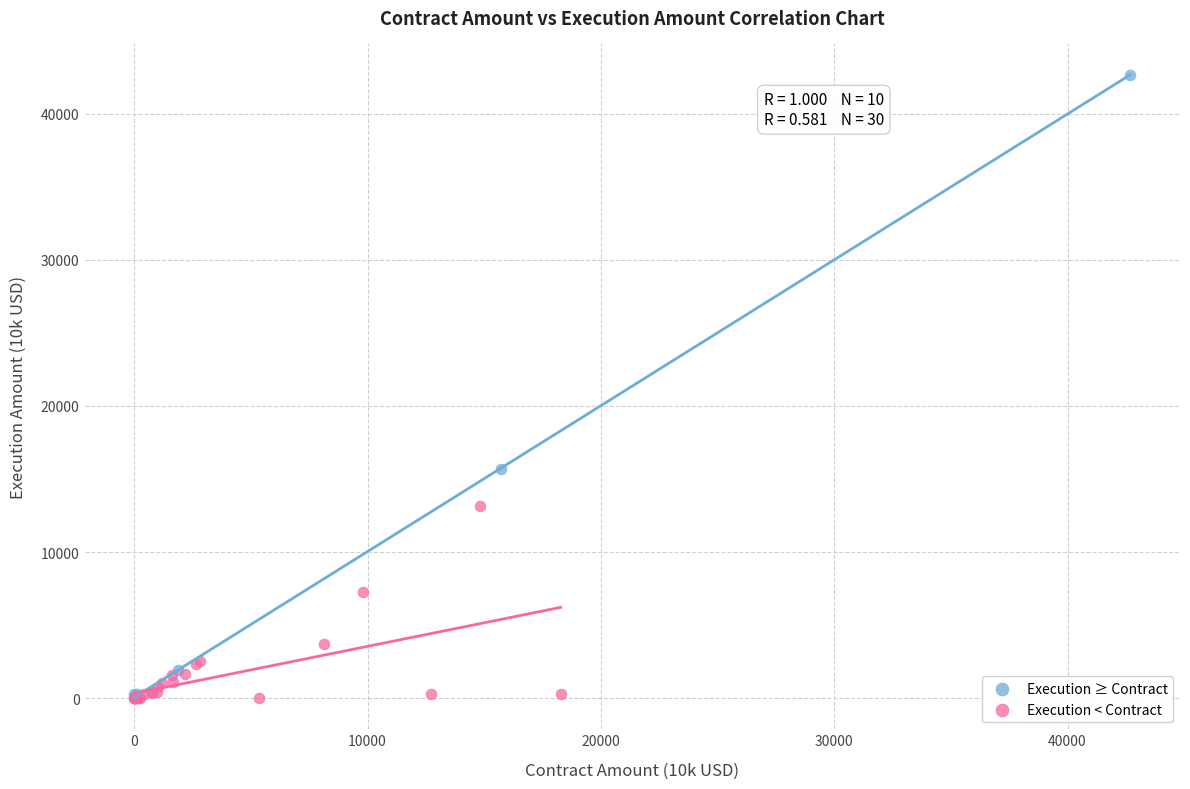

Which series reaches the maximum Y coordinate?

Execution ≥ Contract